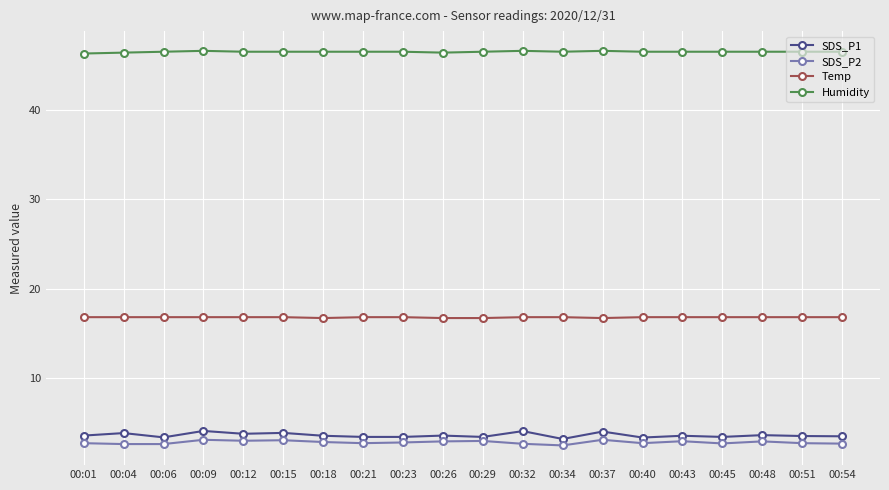

Rank the series at 00:01 from lowest to highest value.

SDS_P2, SDS_P1, Temp, Humidity